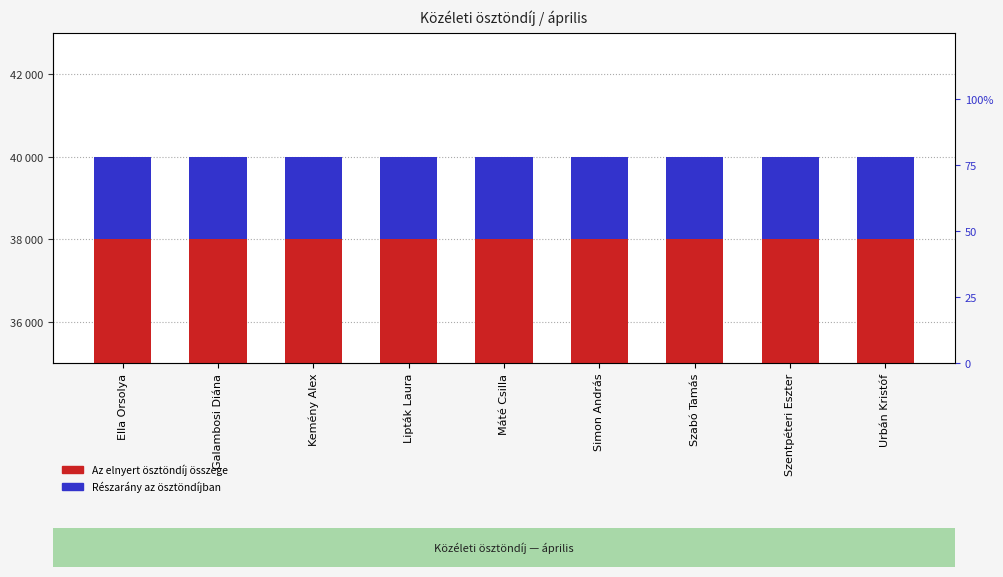

Read the Az elnyert ösztöndíj összege value at Simon András.

40000